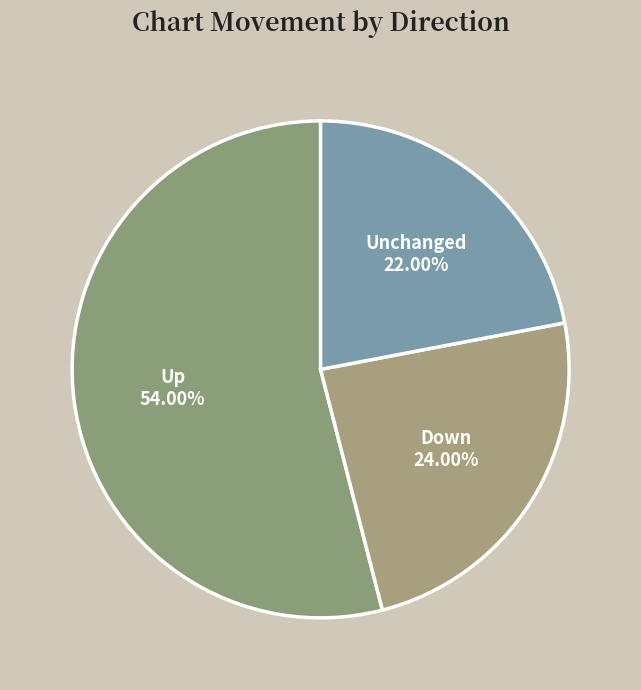

To the nearest percent, what is the difference between the largest and smallest slice percentages?

32%